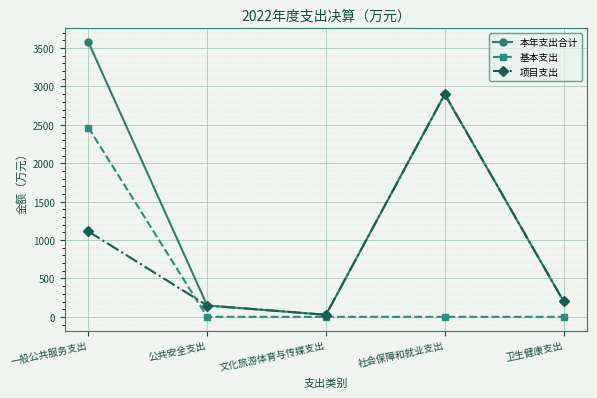

List the series in order of their overall mean, lowest first.

基本支出, 项目支出, 本年支出合计